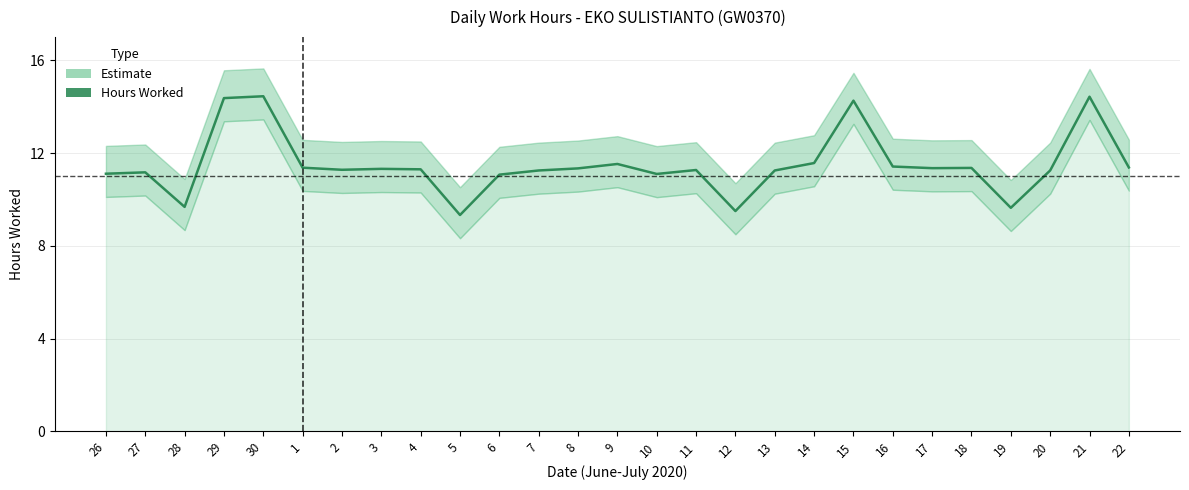

How many interior local peaks (higher than both neighbors) does the data have?

8